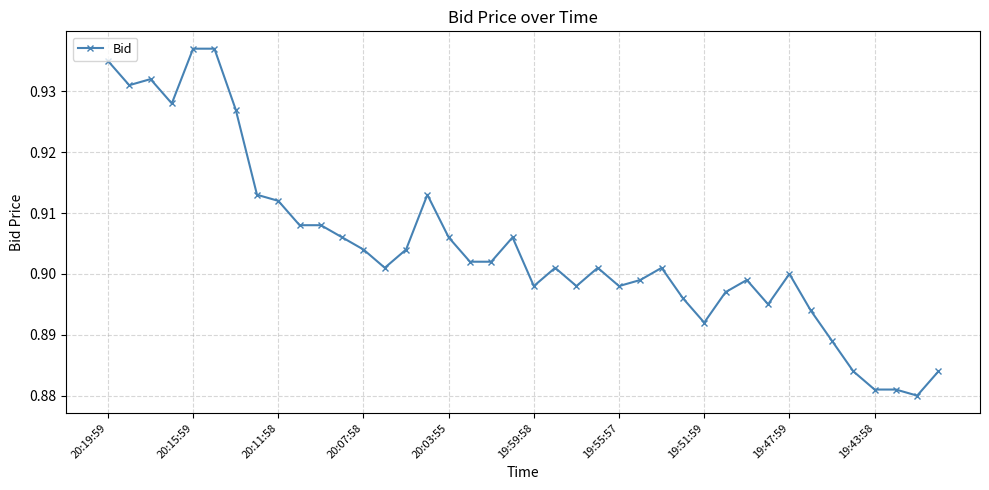

True or false: there are more than 2 points higher than both neighbors.

True